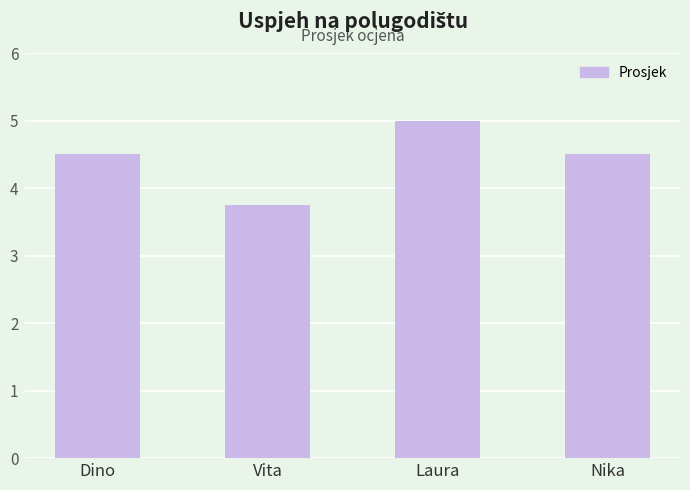

What is the smallest value displayed?

3.8